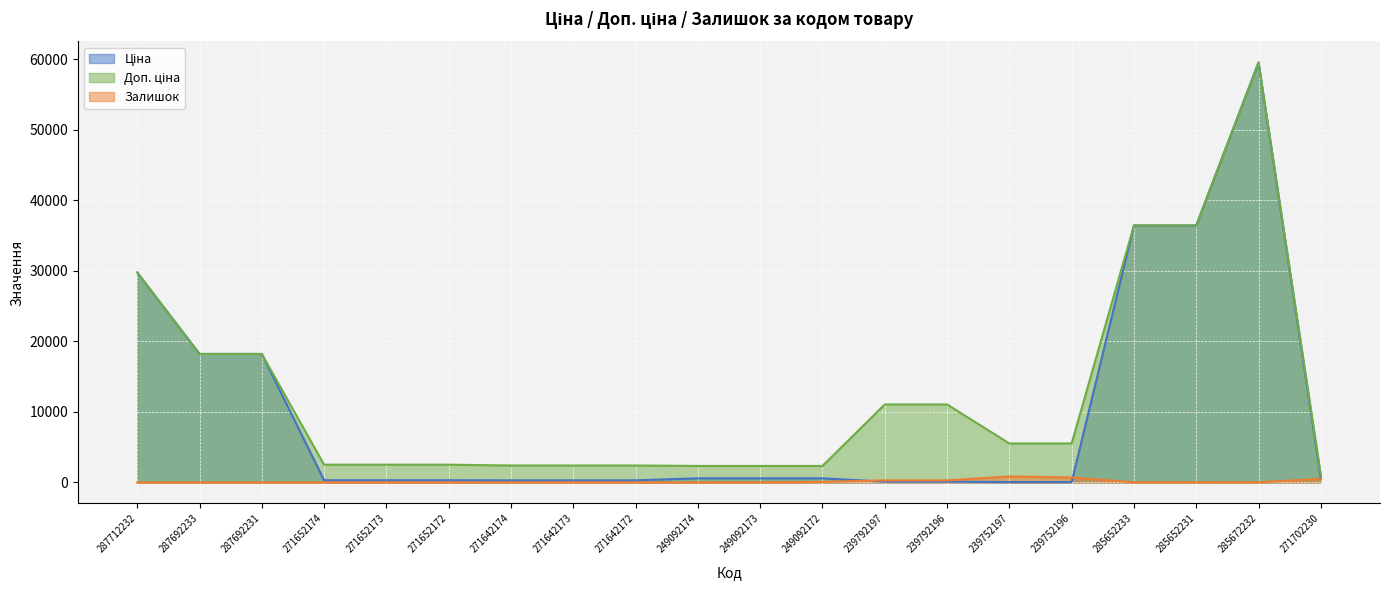

In Доп. ціна, how many points are higher than both neighbors (excluding endpoints)?

1